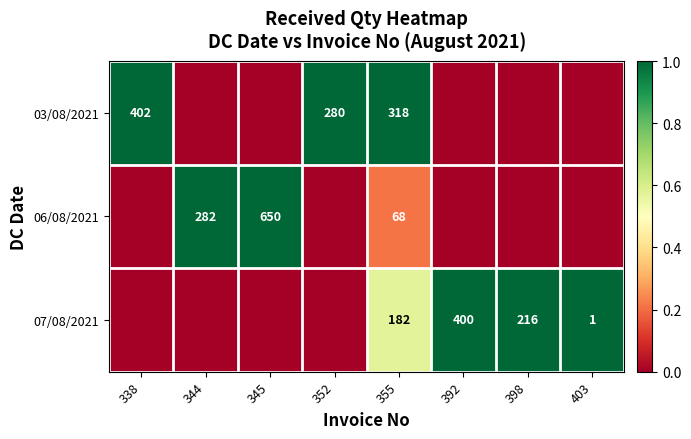

How many distinct data groups are displayed?

3